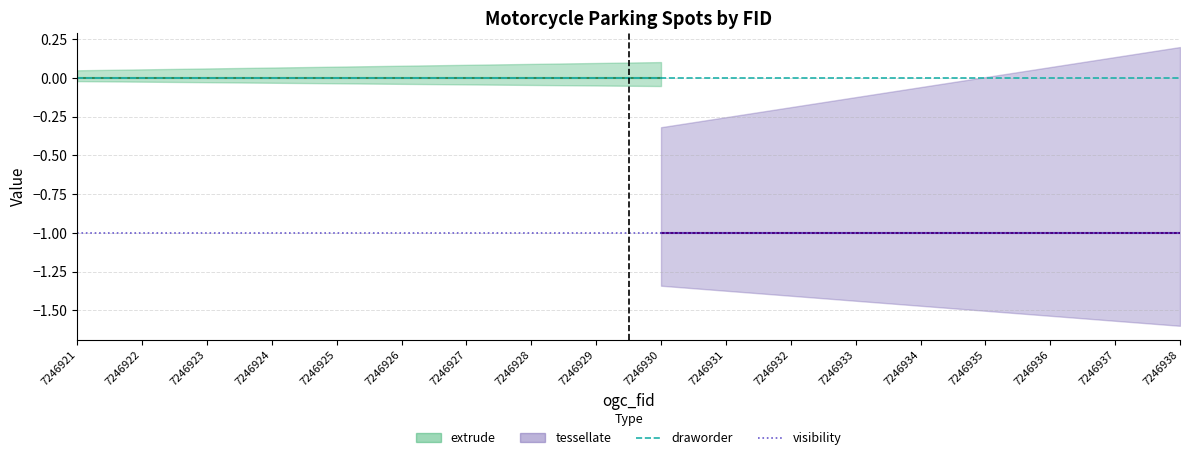

Reading left to right, what are all the values shown in this chart?

draworder: 7246921=0	7246922=0	7246923=0	7246924=0	7246925=0	7246926=0	7246927=0	7246928=0	7246929=0	7246930=0	7246931=0	7246932=0	7246933=0	7246934=0	7246935=0	7246936=0	7246937=0	7246938=0
visibility: 7246921=-1	7246922=-1	7246923=-1	7246924=-1	7246925=-1	7246926=-1	7246927=-1	7246928=-1	7246929=-1	7246930=-1	7246931=-1	7246932=-1	7246933=-1	7246934=-1	7246935=-1	7246936=-1	7246937=-1	7246938=-1